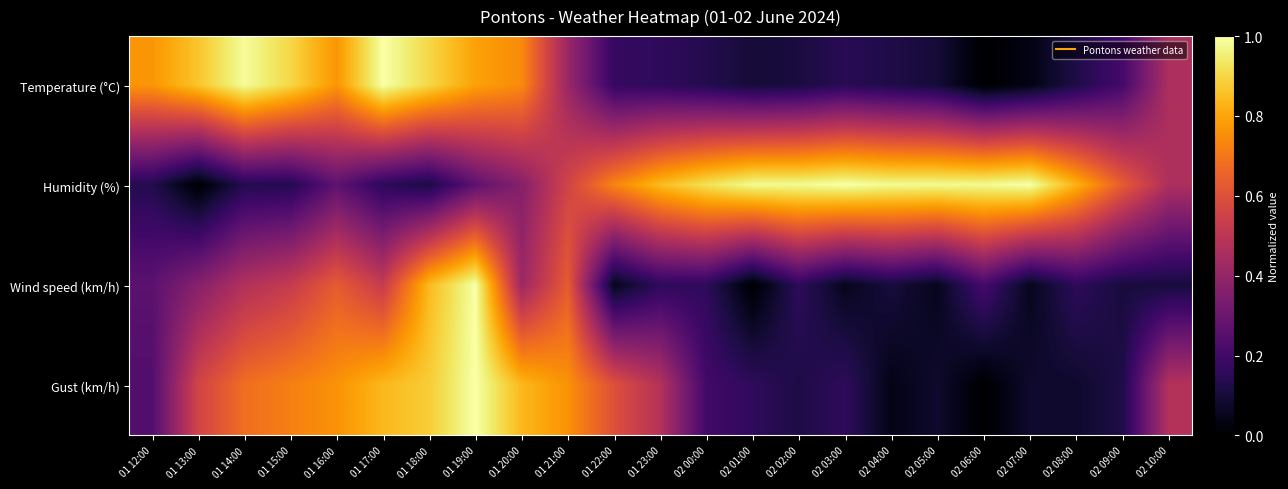

Which label corresponds to the largest value in the chart?

02 03:00